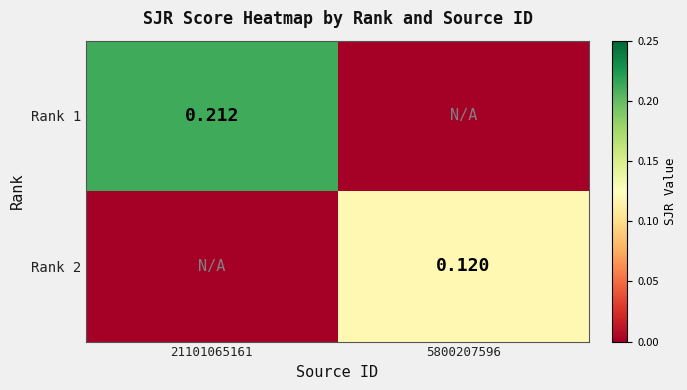

Is the value of Rank 1 at 21101065161 greater than the value of Rank 2 at 5800207596?

Yes